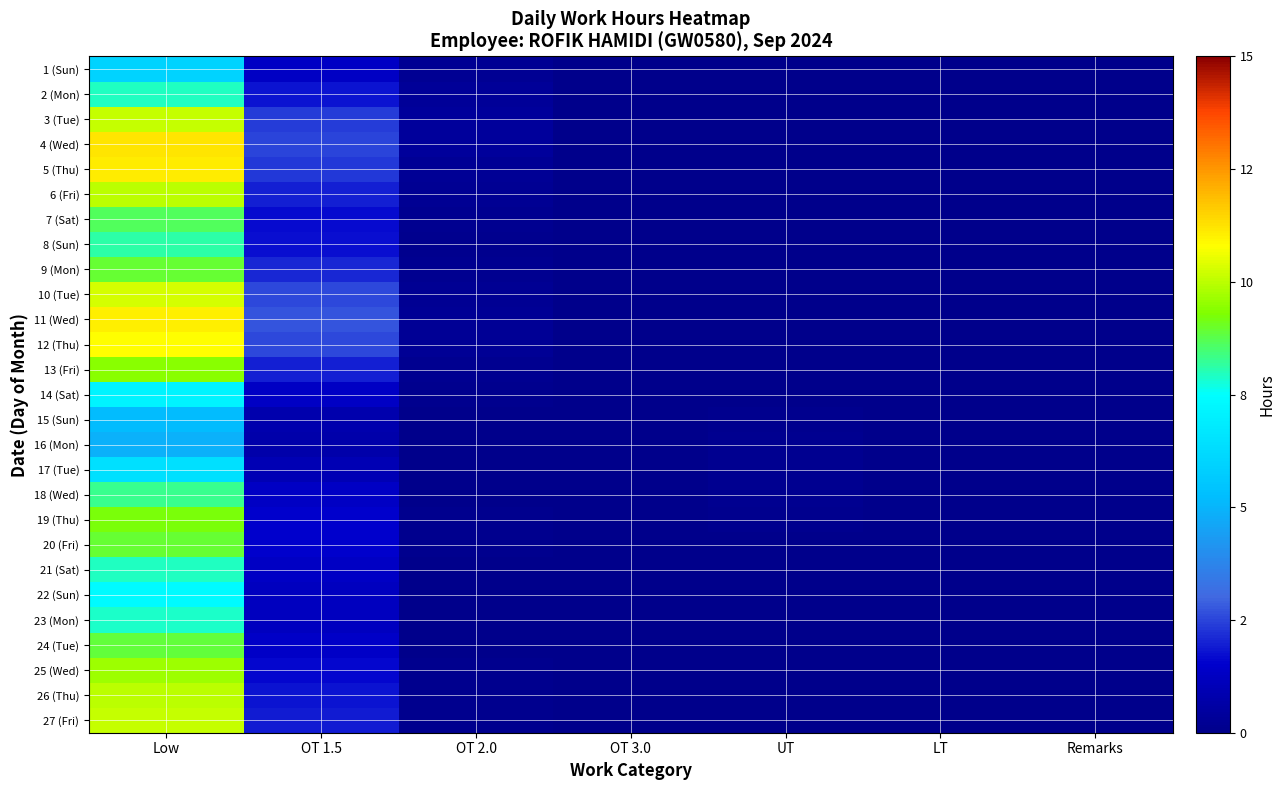

Between Remarks and OT 1.5, which is larger?

OT 1.5